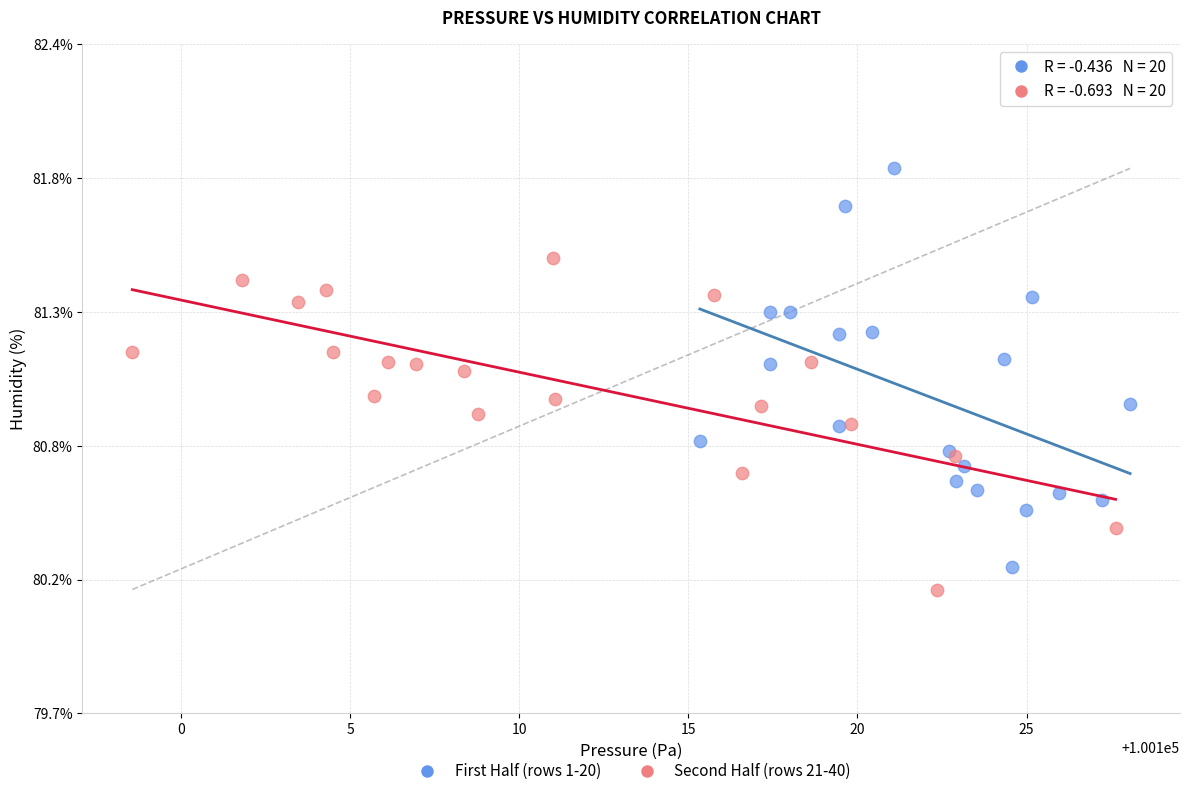

What are all the series names shown in the legend?

First Half (rows 1-20), Second Half (rows 21-40)